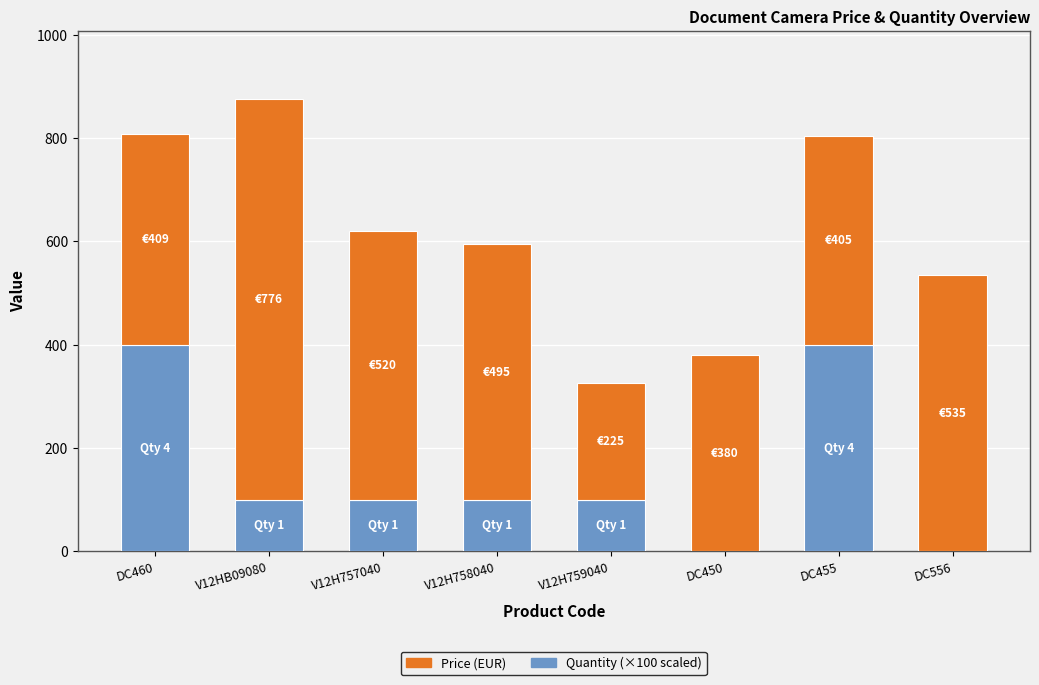

At which category is the sum across all series the highest?

V12HB09080